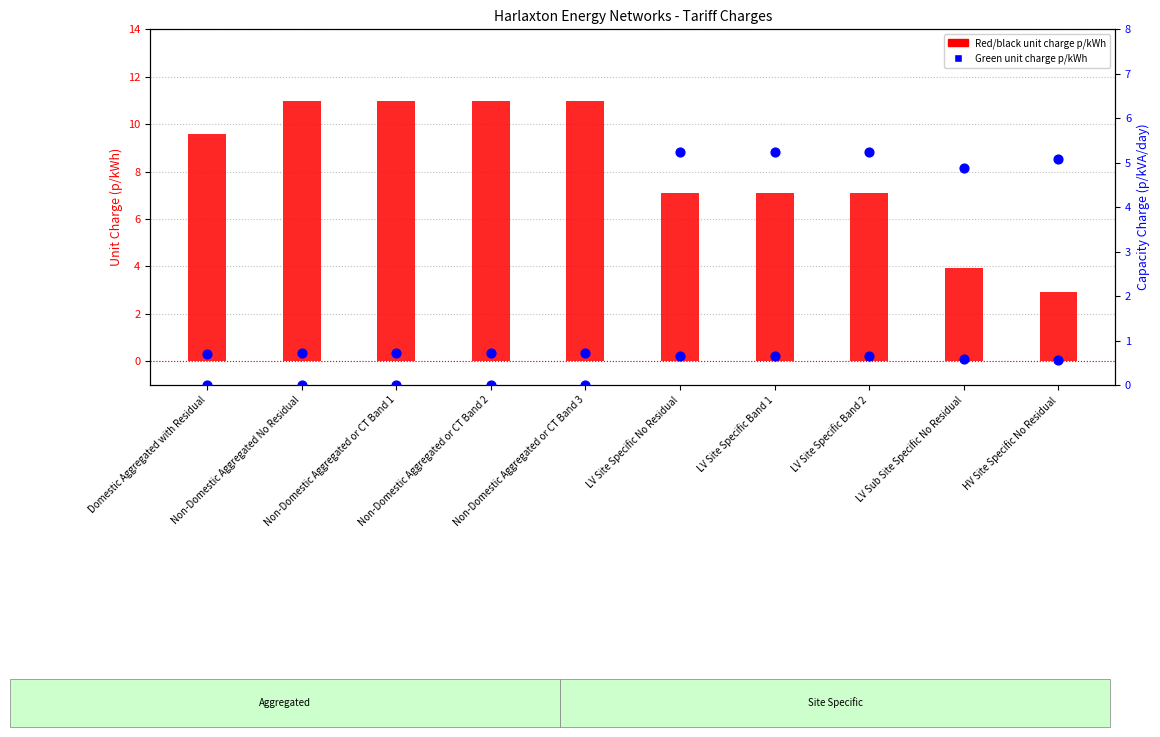

What are all the series names shown in the legend?

Red/black unit charge p/kWh, Green unit charge p/kWh